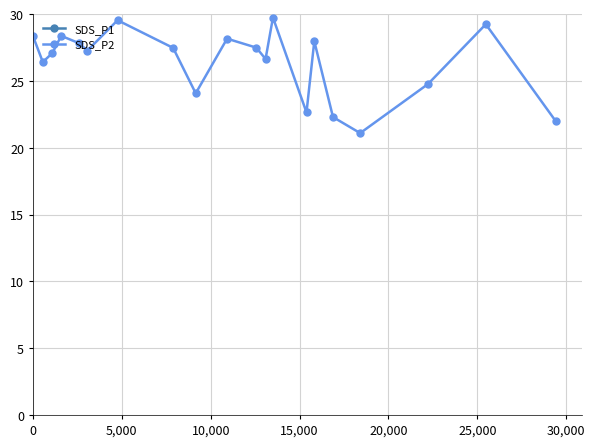

How many interior local valleys does the SDS_P2 series have?

6